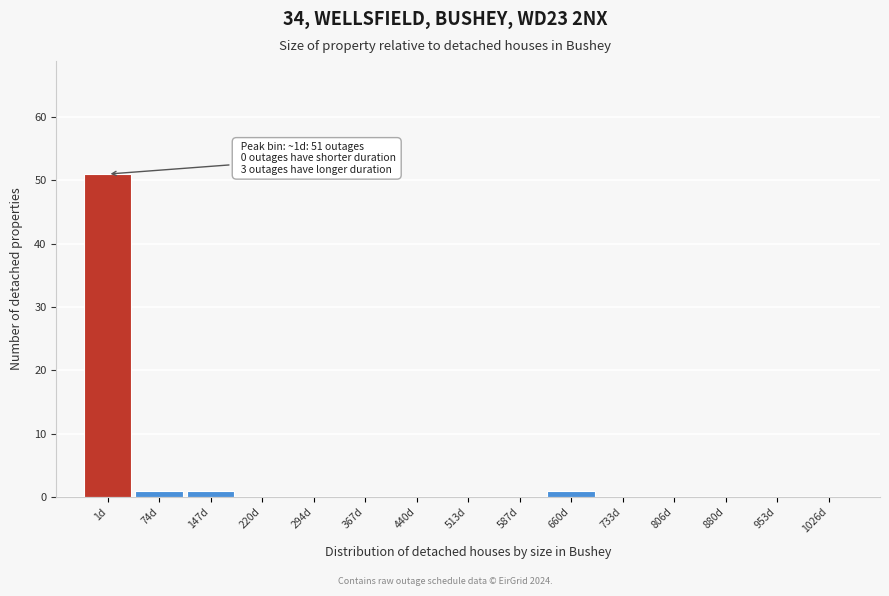

Reading left to right, extract all data points from this chart.

1d=51	74d=1	147d=1	220d=0	294d=0	367d=0	440d=0	513d=0	587d=0	660d=1	733d=0	806d=0	880d=0	953d=0	1026d=0